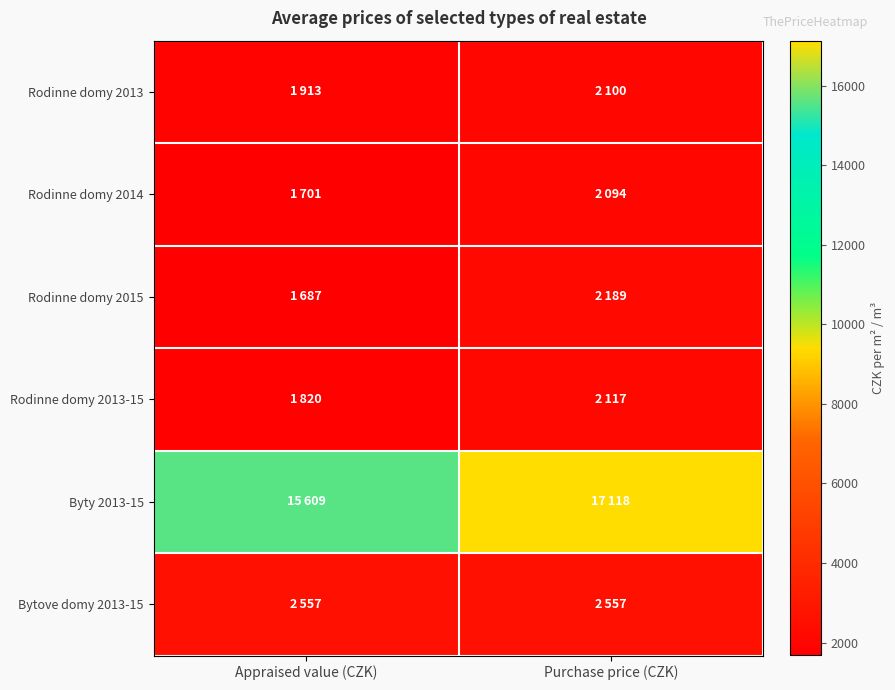

At Purchase price (CZK), list the series in order from smallest to largest.

Rodinne domy 2014, Rodinne domy 2013, Rodinne domy 2013-15, Rodinne domy 2015, Bytove domy 2013-15, Byty 2013-15